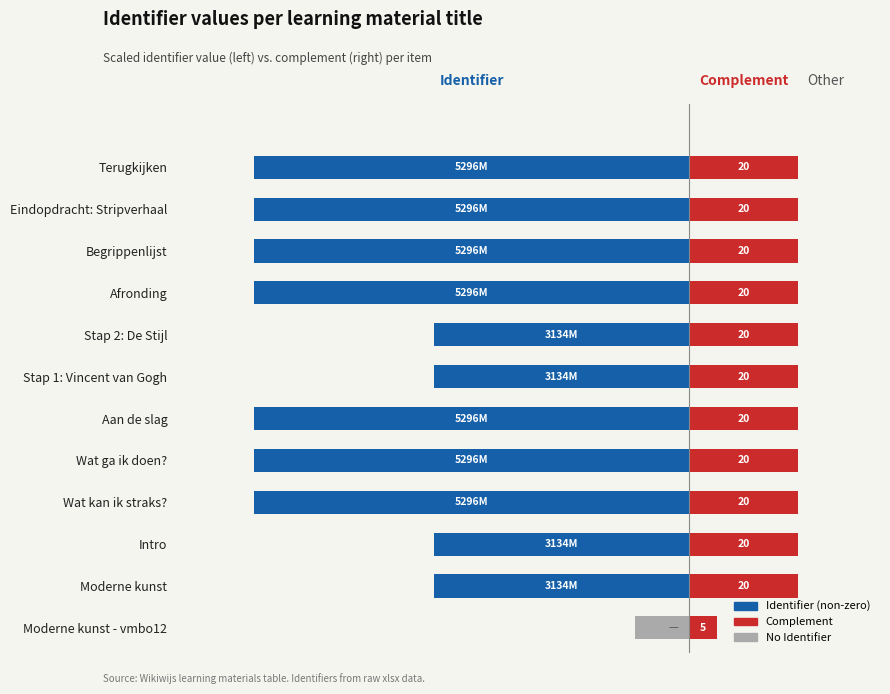

Reading left to right, what are all the values shown in this chart?

Identifier (non-zero): 0	-47	-47	-80	-80	-80	-47	-47	-80	-80	-80	-80
Complement: 5	20	20	20	20	20	20	20	20	20	20	20
No Identifier: -10	0	0	0	0	0	0	0	0	0	0	0